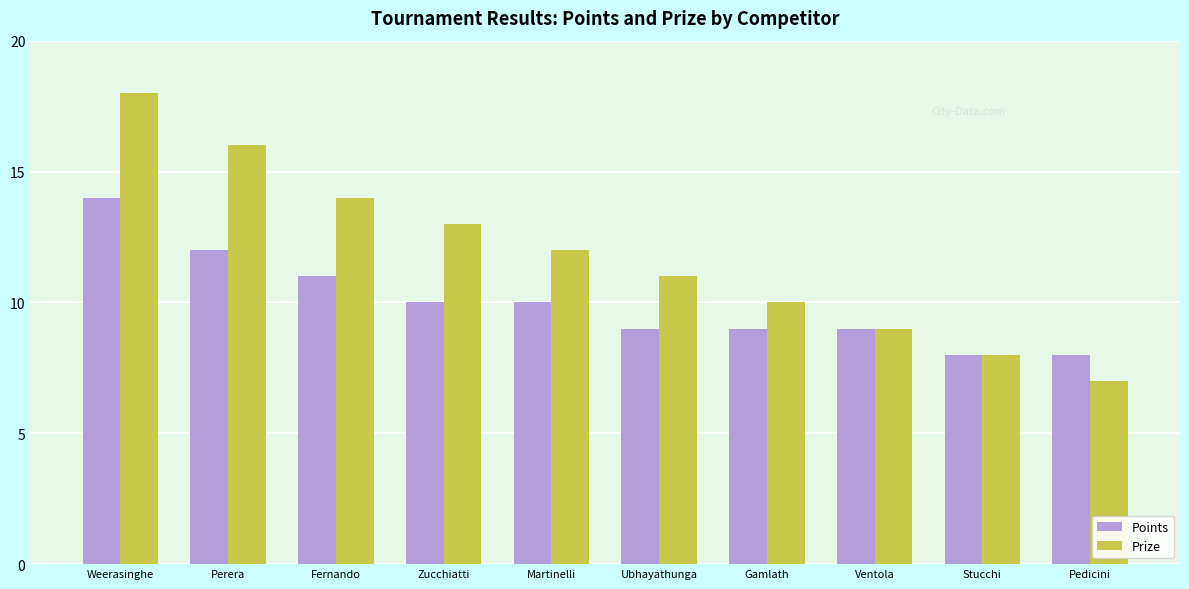

At which category is the sum across all series the highest?

Weerasinghe